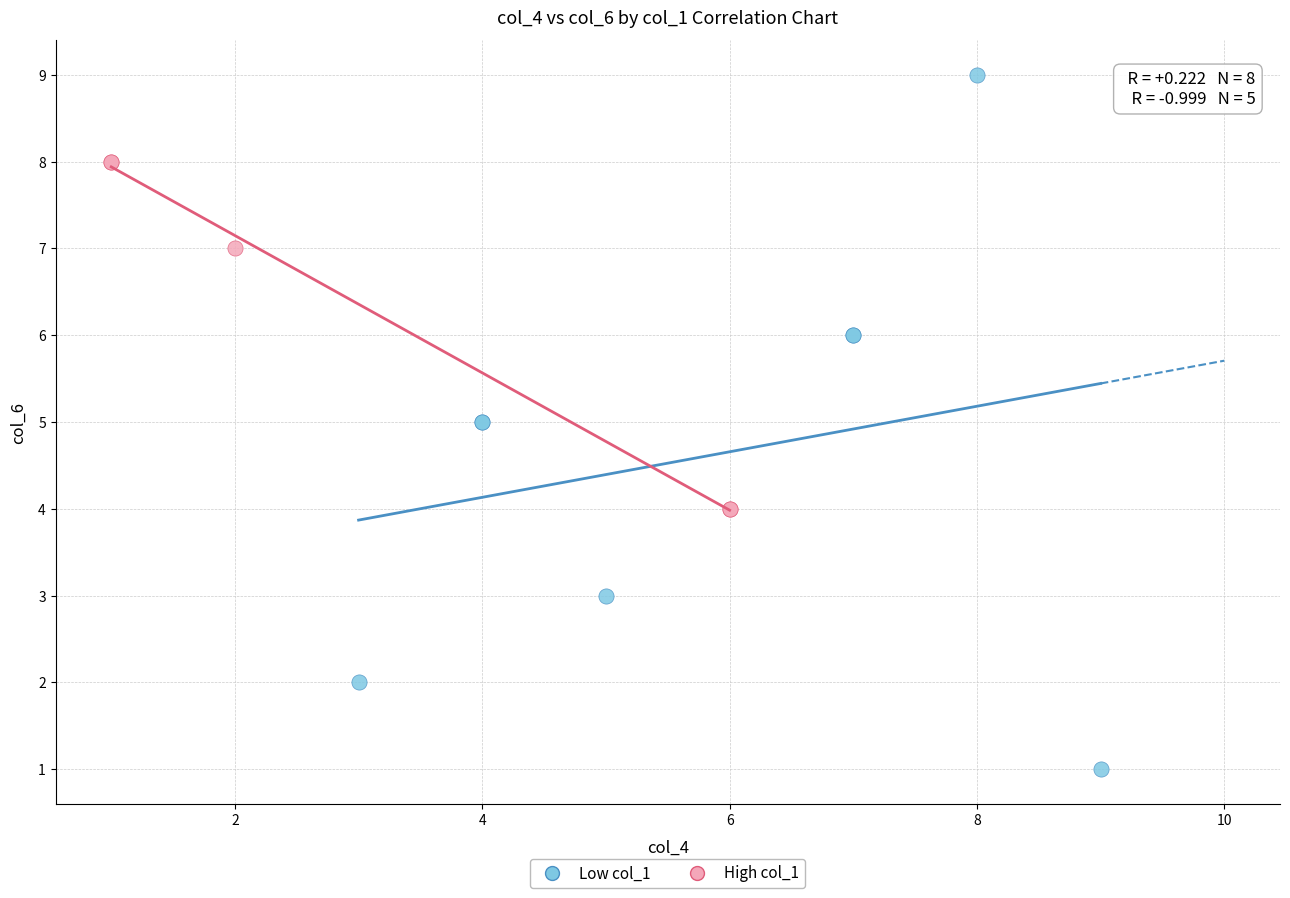

Which series has the largest Y range (max minus min)?

Low col_1